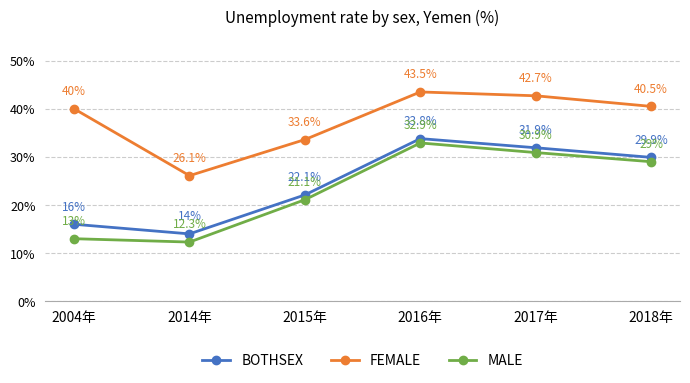

Where is the first local minimum for BOTHSEX?

2014年